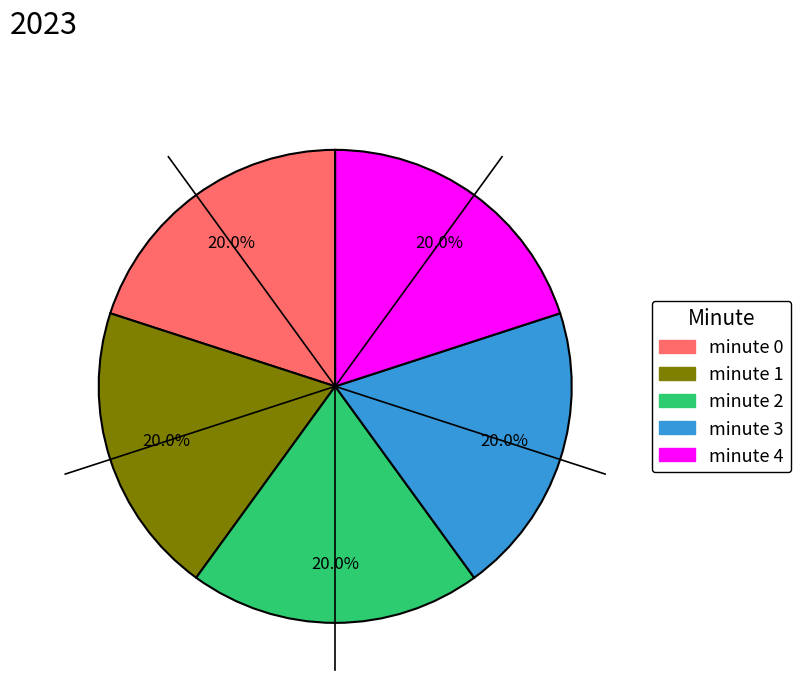

To the nearest percent, what is the combined percentage of minute 2 and minute 3?

40%